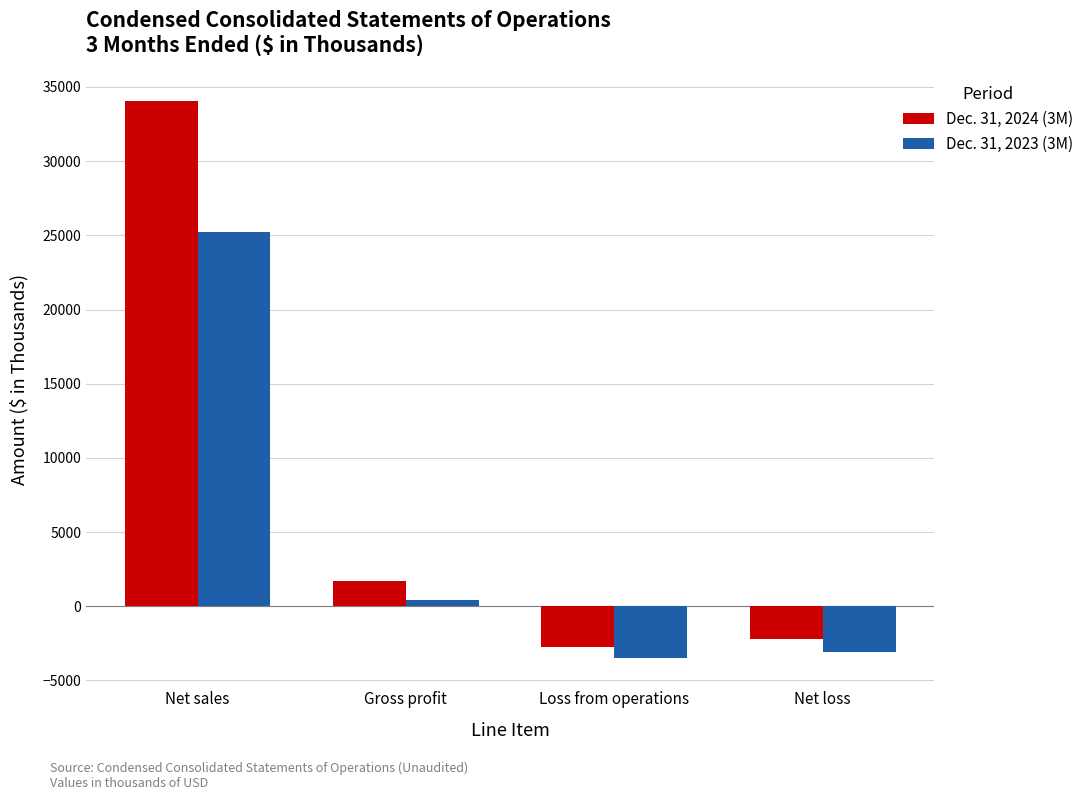

List the series in order of their overall mean, lowest first.

Dec. 31, 2023 (3M), Dec. 31, 2024 (3M)